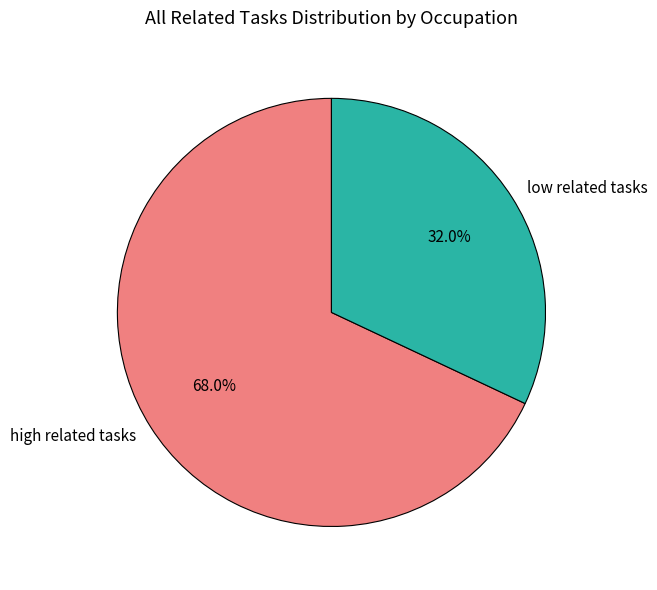

Rank the categories by value from highest to lowest.

high related tasks, low related tasks